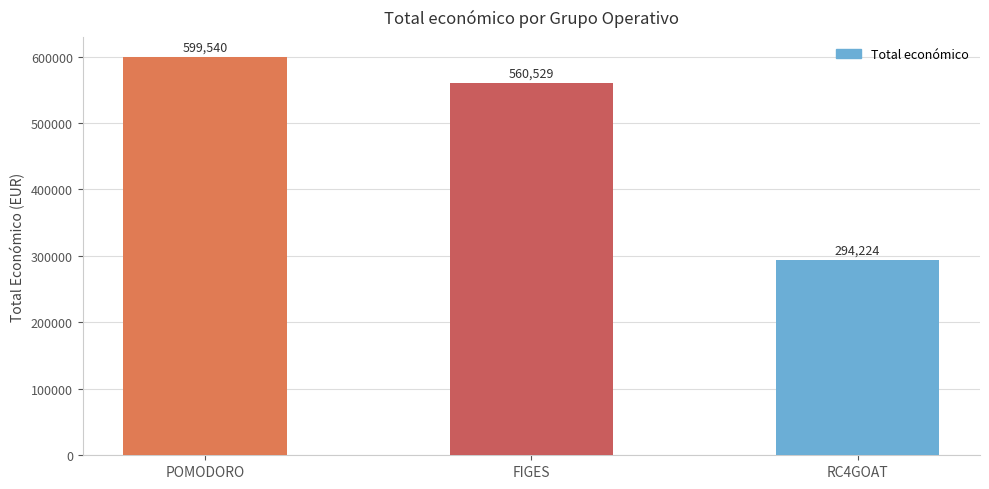

What is the sum of the values at FIGES and RC4GOAT?

854753